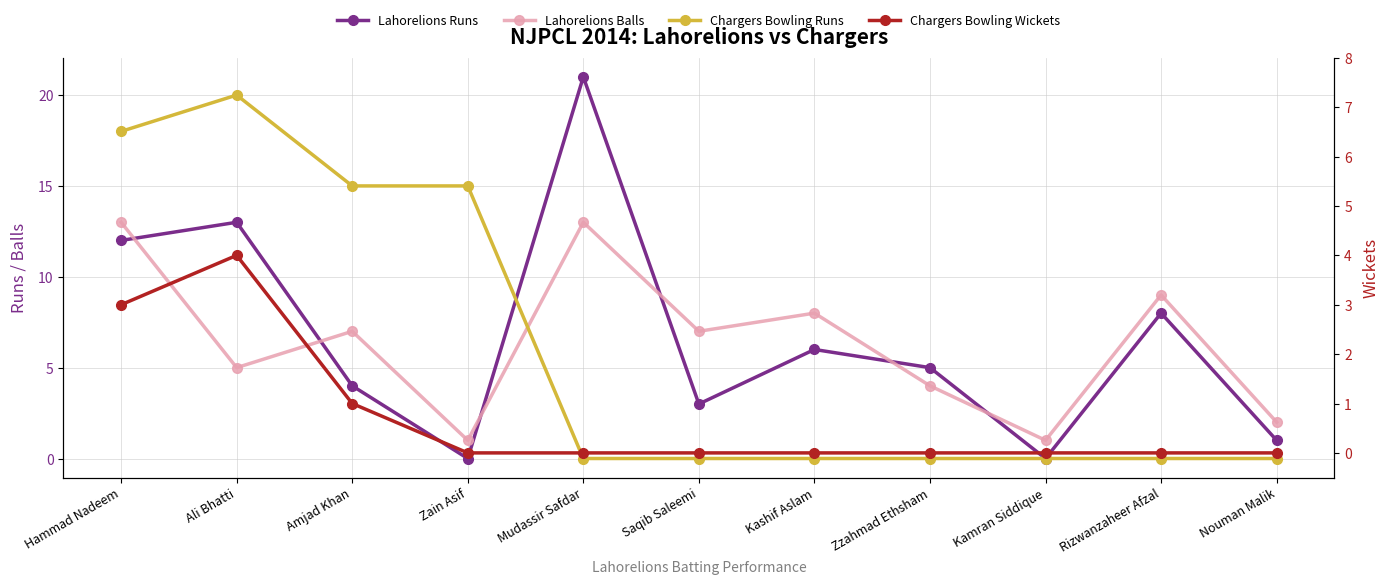

True or false: Lahorelions Balls has more than 2 points higher than both neighbors.

True